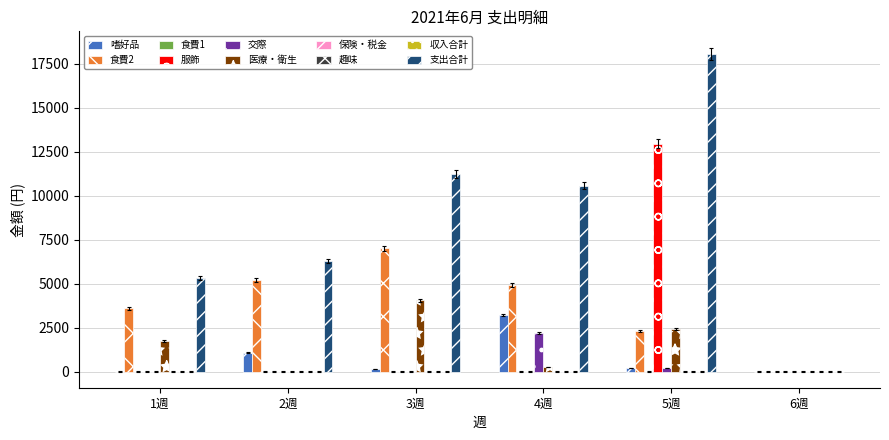

Reading left to right, extract all data points from this chart.

嗜好品: 0	1079	155	3219	198	0
食費2: 3586	5186	6997	4918	2295	0
服飾: -1	-1	-1	-1	12691	-1
交際: 0	0	0	2184	200	0
医療・衛生: 1730	0	4060	240	2410	0
支出合計: 5316	6265	11212	10561	18053	0